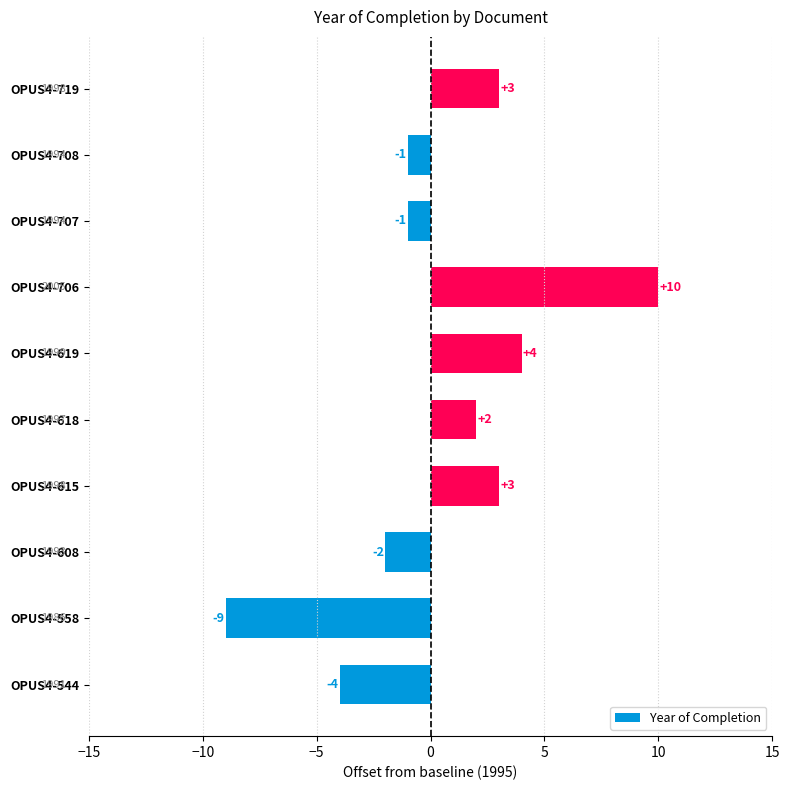

What is the sum of all values?

5